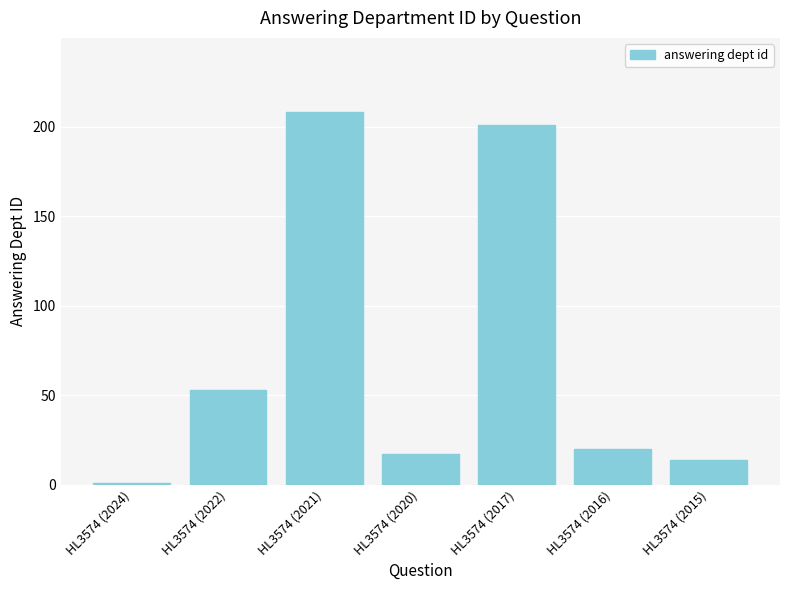

What is the value of the 2nd bar from the left?

53